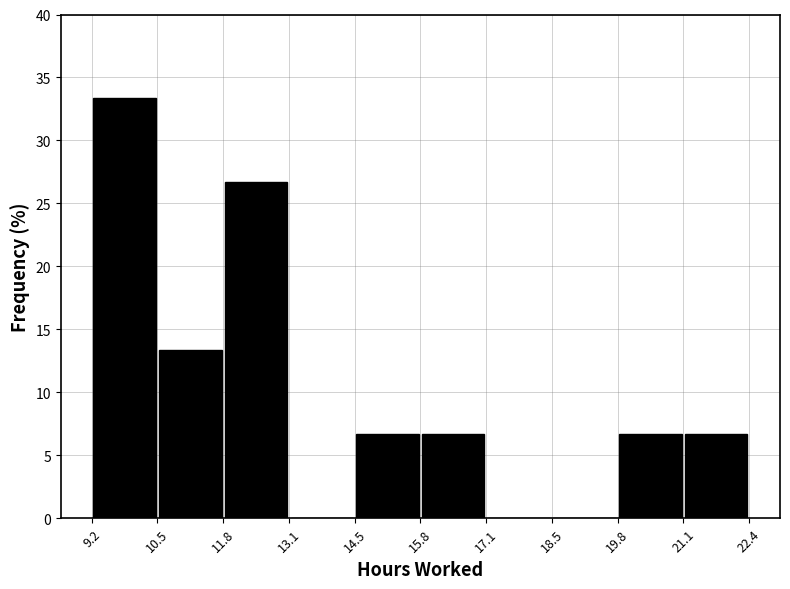

Reading left to right, transcribe this chart: for each bar, give the range it covers on the x-axis and its height. The values are not printed on the chart, so give them approximately, as read against the axis.

9.2 to 10.5: 33.5
10.5 to 11.8: 13.5
11.8 to 13.1: 26.5
13.1 to 14.5: 0
14.5 to 15.8: 6.5
15.8 to 17.1: 6.5
17.1 to 18.5: 0
18.5 to 19.8: 0
19.8 to 21.1: 6.5
21.1 to 22.4: 6.5